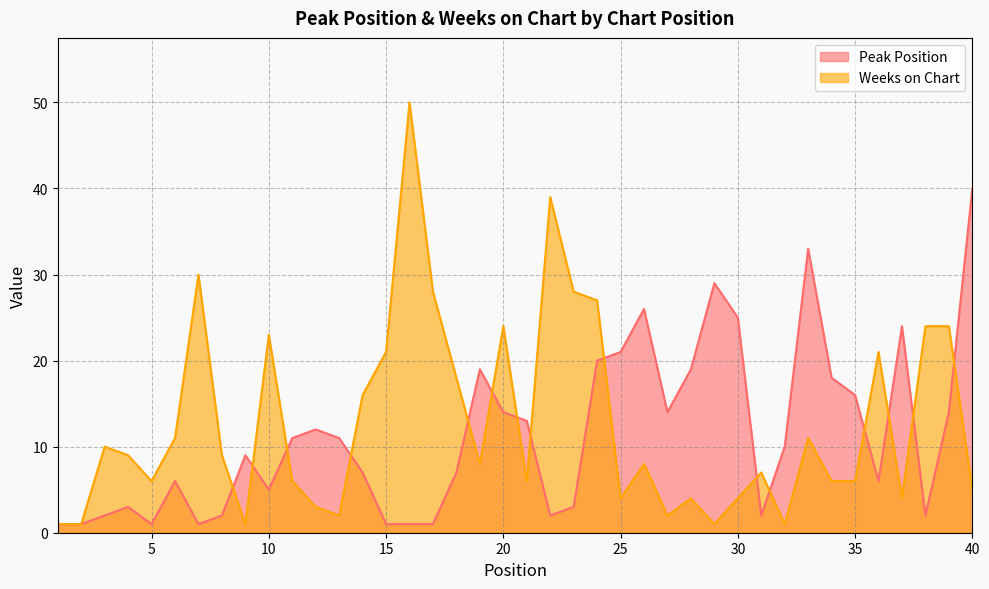

What is the difference between the Peak Position values at 25 and 8?

19